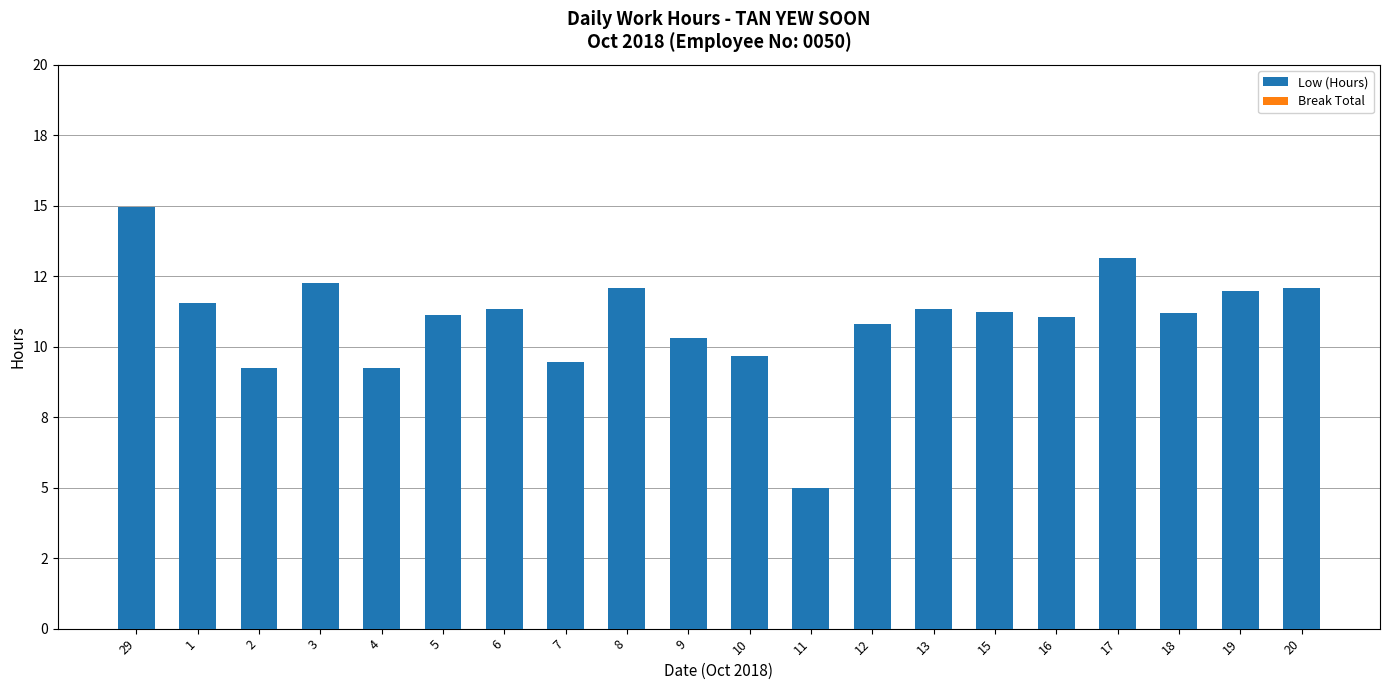

Does the chart contain any negative values?

No